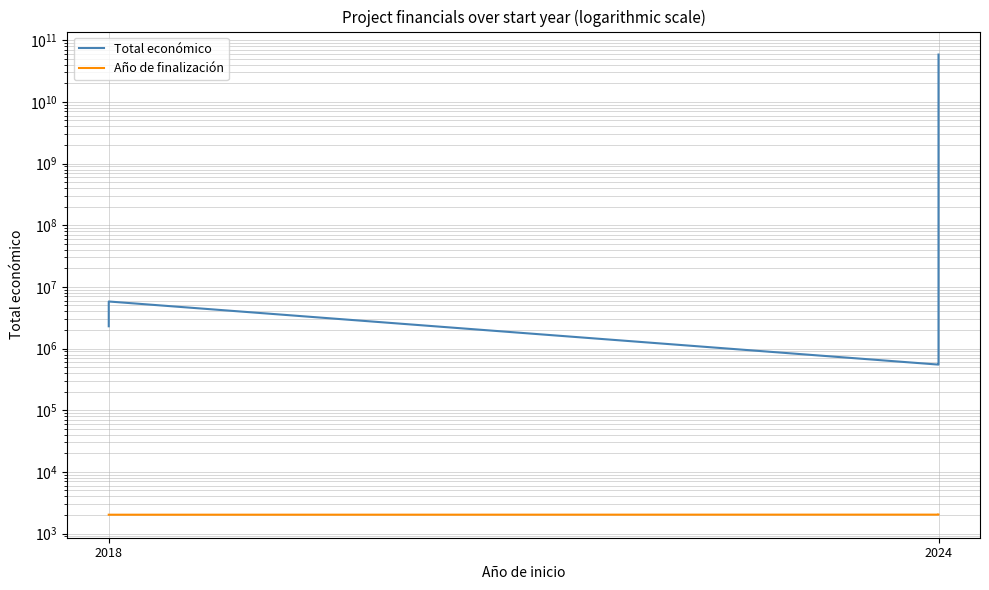

The Total económico series shows 175240 at 2024. True or false?

False